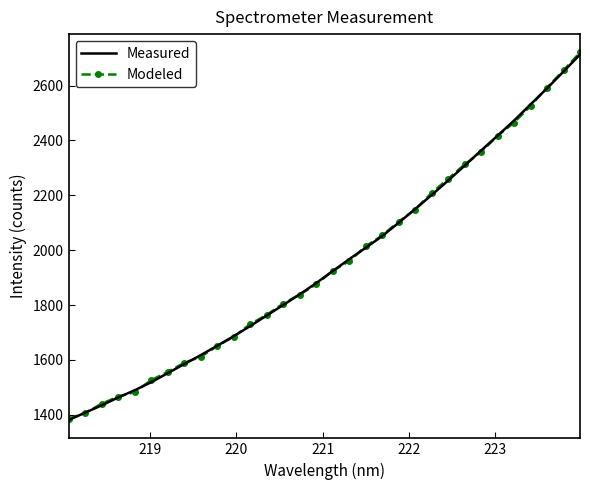

What is the highest value of the Modeled series?

2720.3